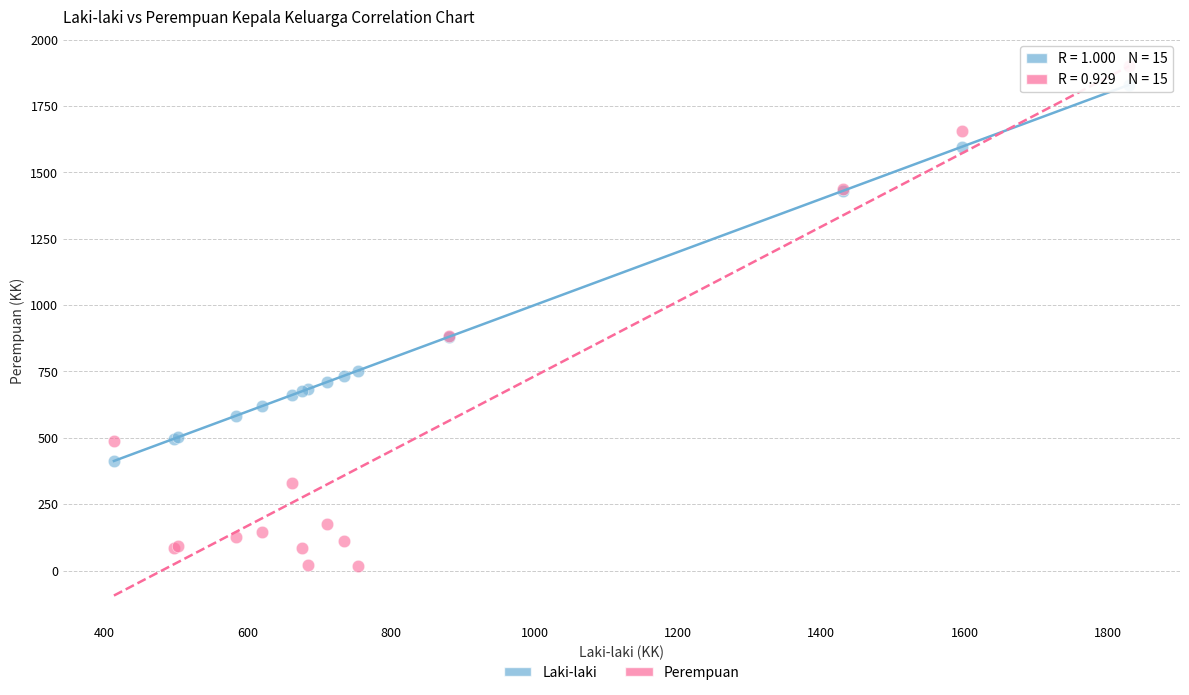

Which series contains the lowest Y value?

Perempuan